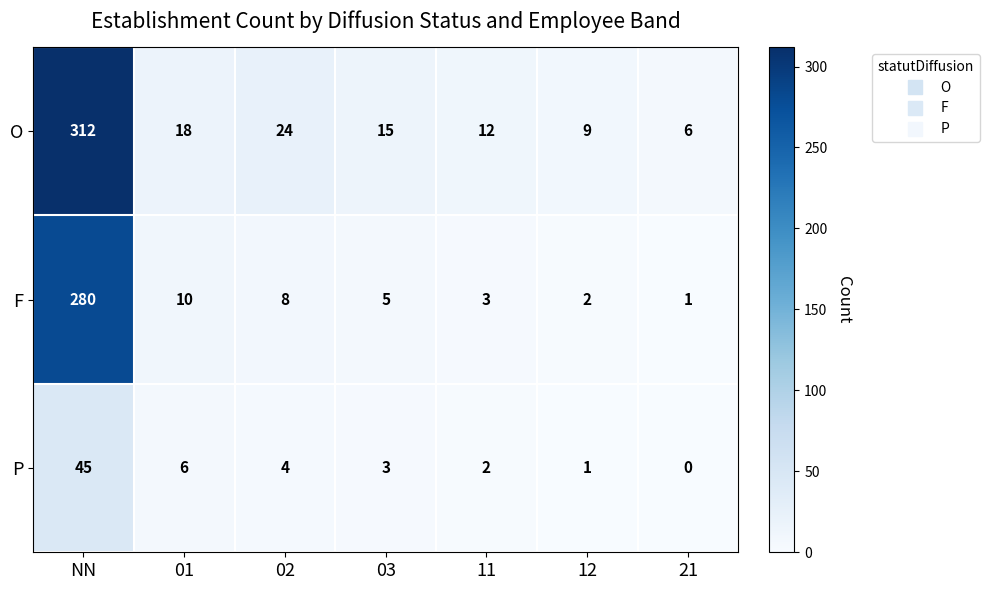

Count the number of data series in this chart.

3